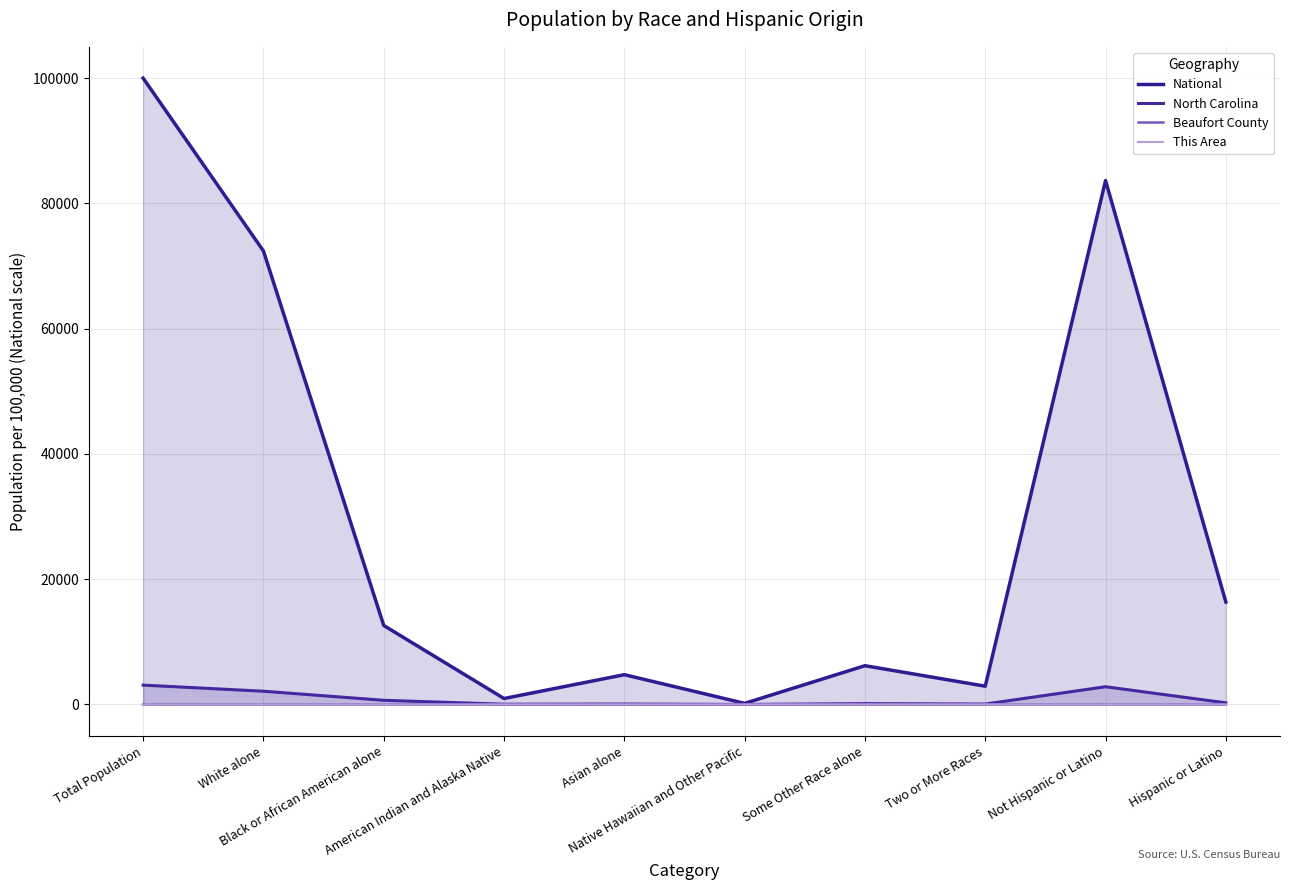

What is the maximum value shown in the chart?

100000.0